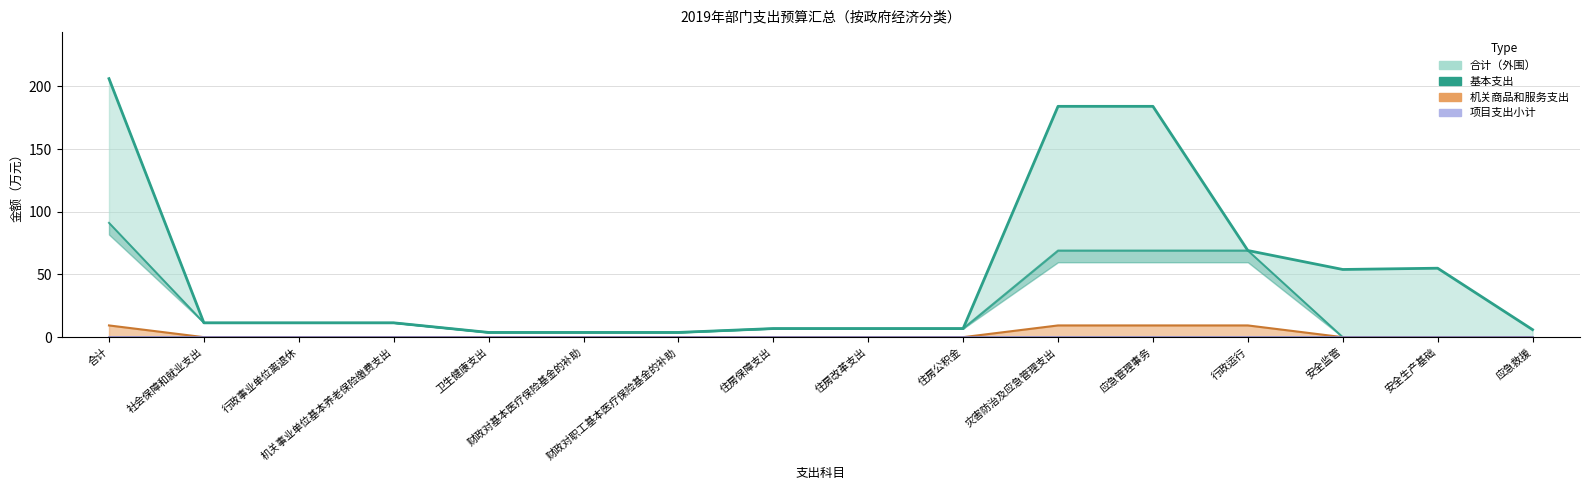

Which series has the widest spread of values?

合计